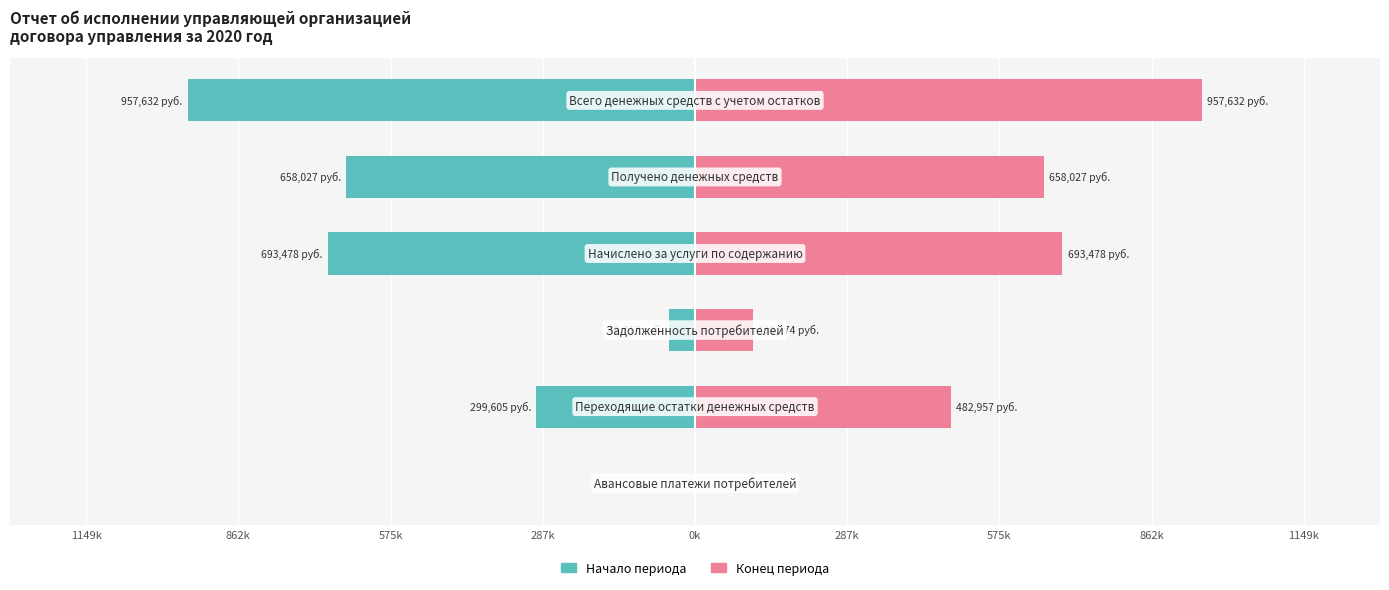

True or false: Конец периода has a value of 498138.6 at 287k.

False